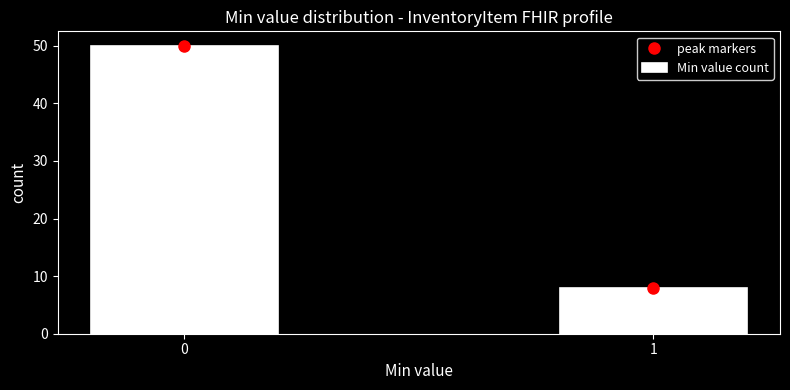

Reading left to right, extract all data points from this chart.

0=50	1=8